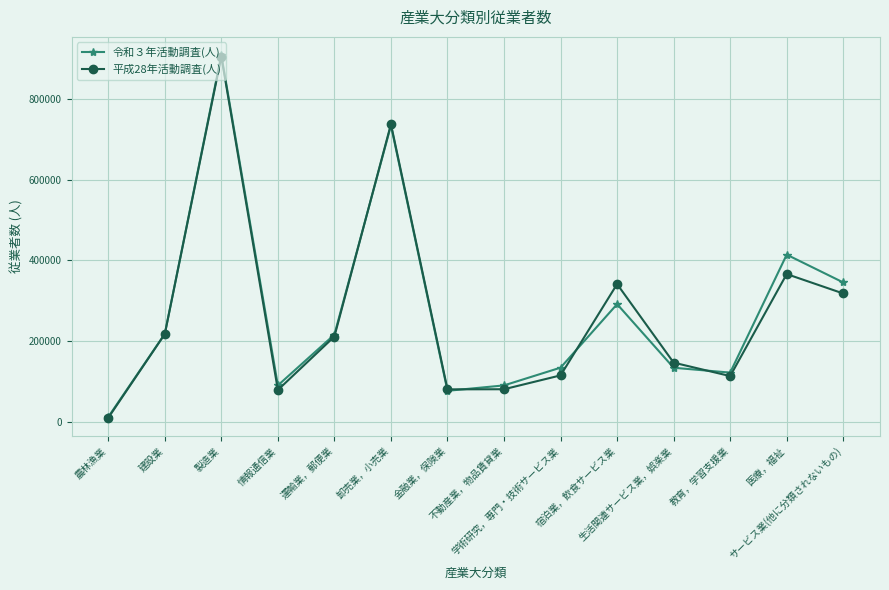

What value does the 平成28年活動調査(人) series have at 卸売業，小売業?

737389